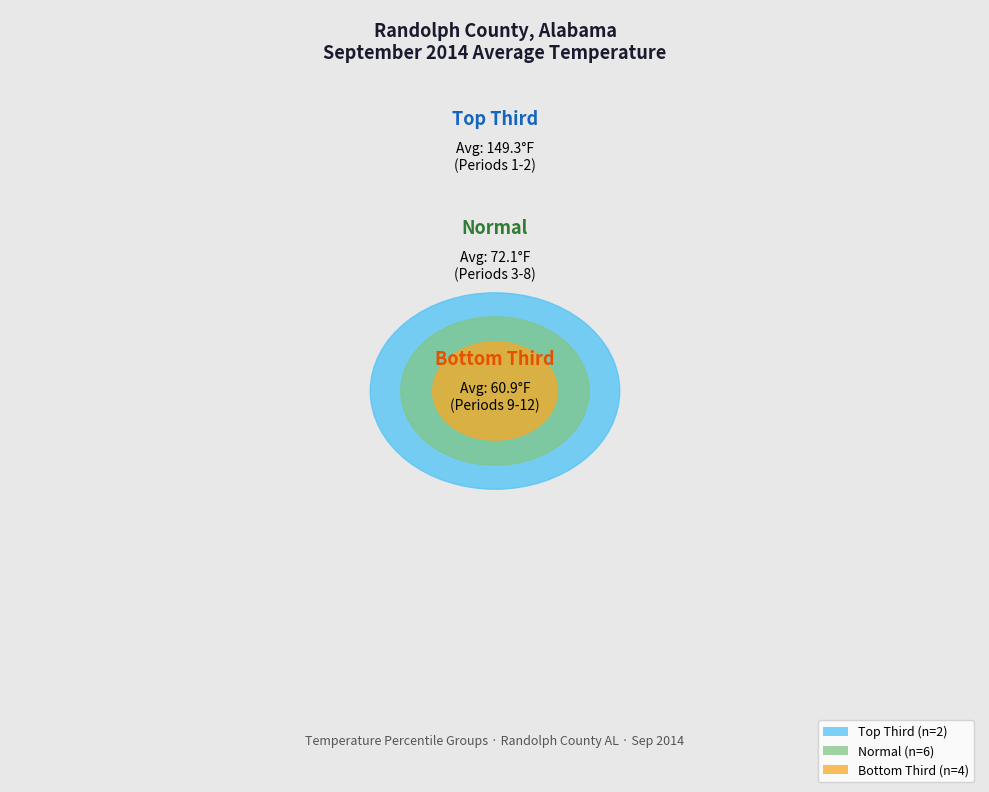

Does any single category account for the majority?

No